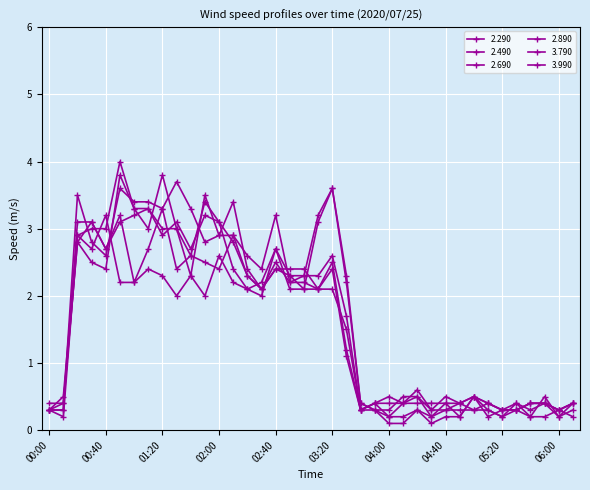

How many data points in 3.790 are above 2?

20